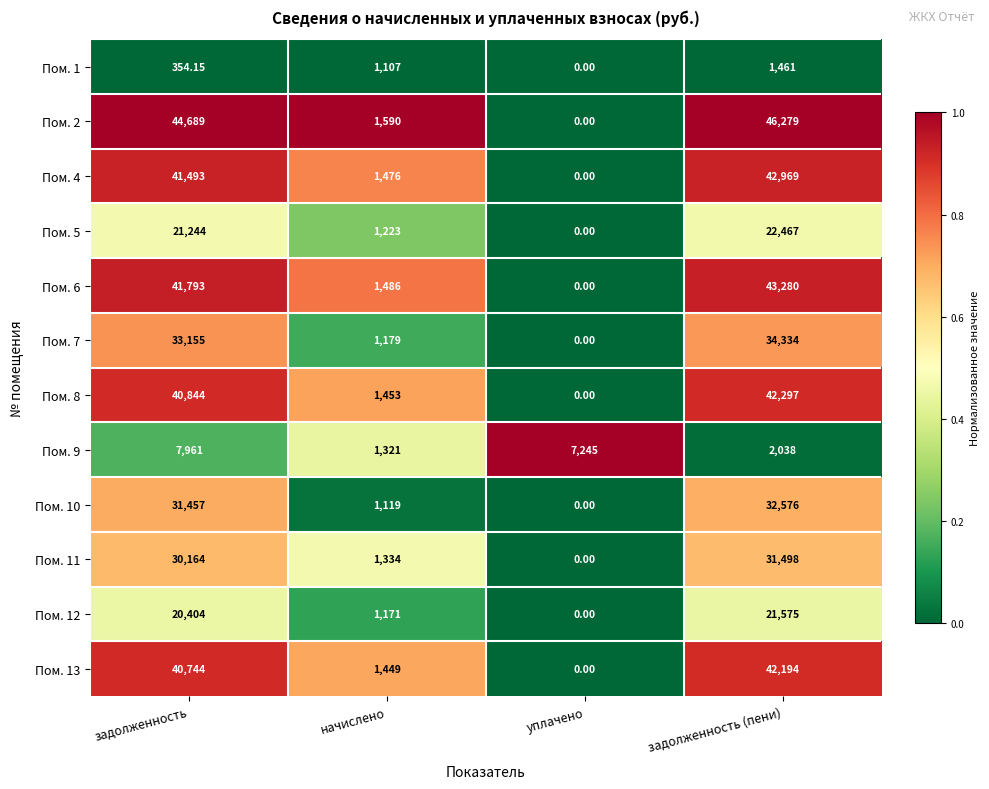

At which label does Пом. 2 reach its minimum?

уплачено